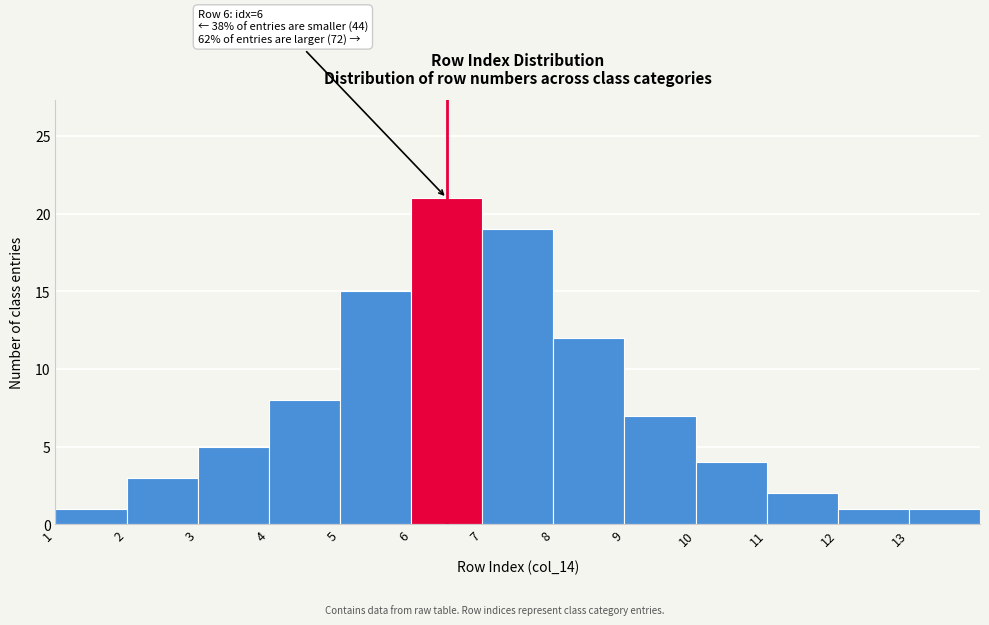

Over which range of the x-axis is the bar tallest?

6 to 7